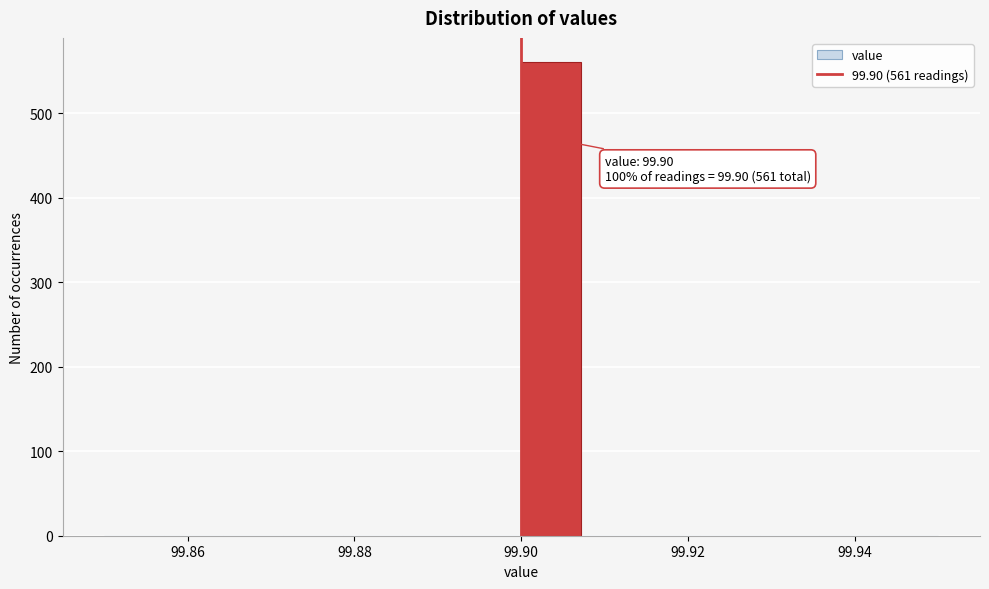

Read against the x-axis, roughly where is the centre of the tallest bar?

99.904